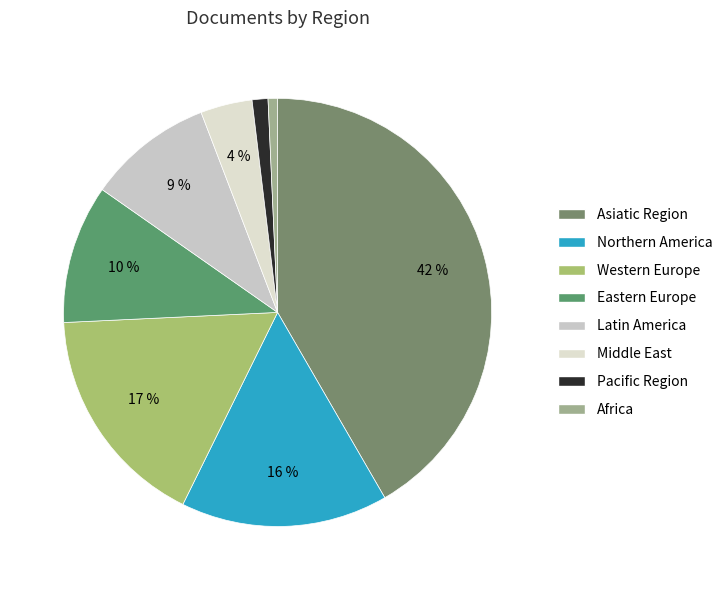

To the nearest percent, what portion does Western Europe represent?

17%